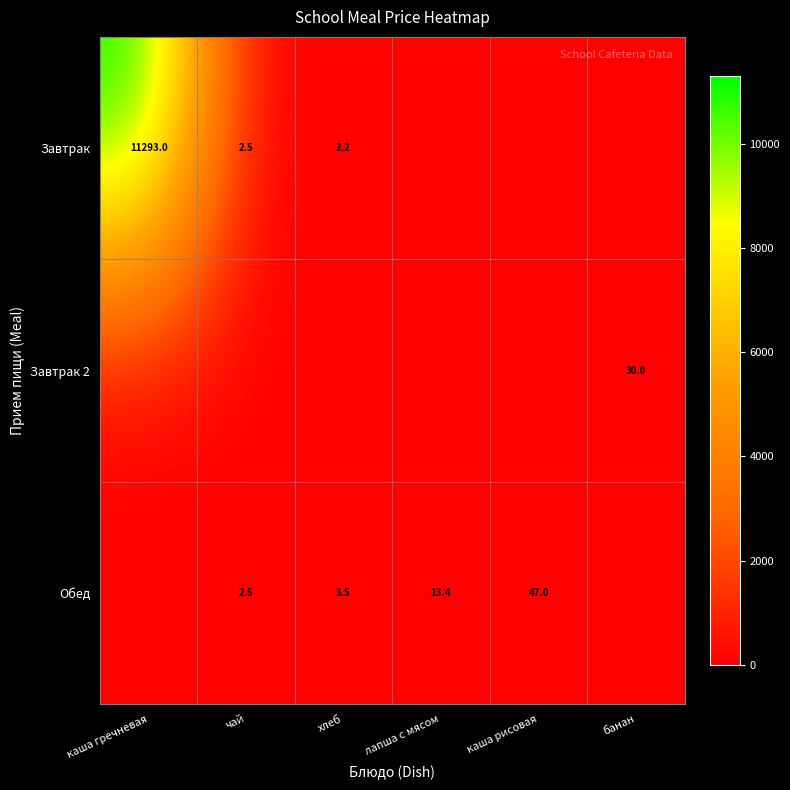

Is it true that Обед equals 1.1 at чай?

False